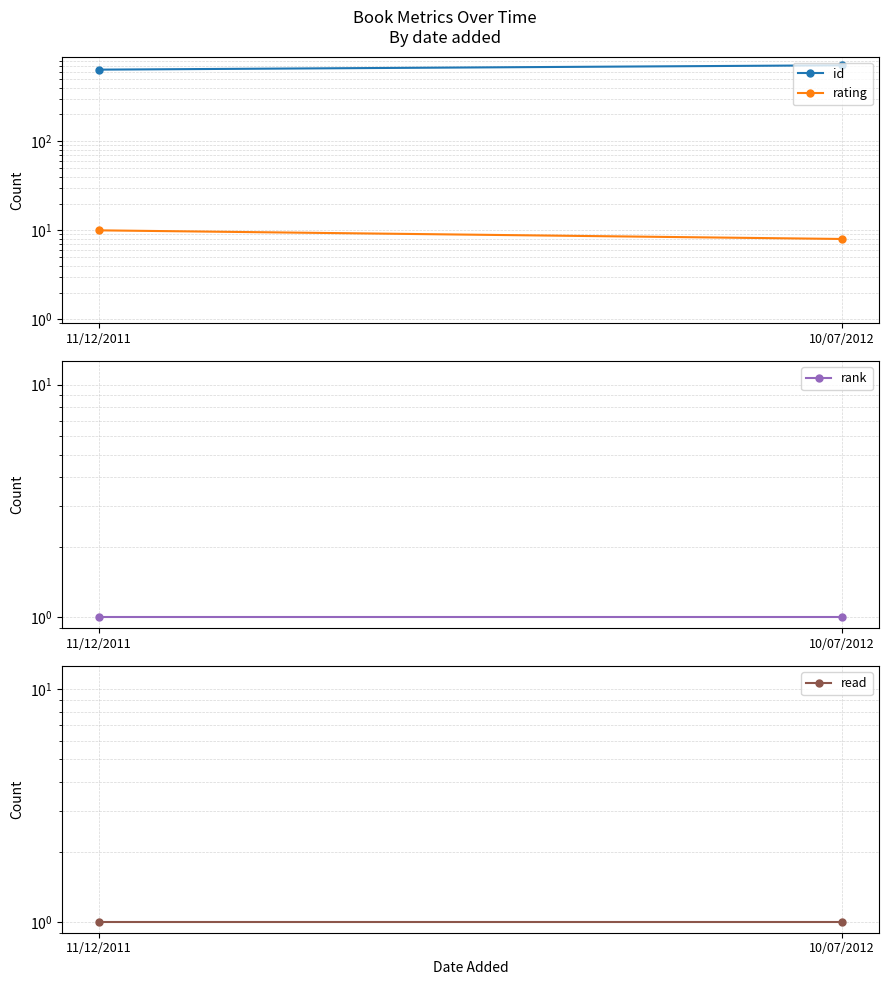

What position from the left is 10/07/2012?

2